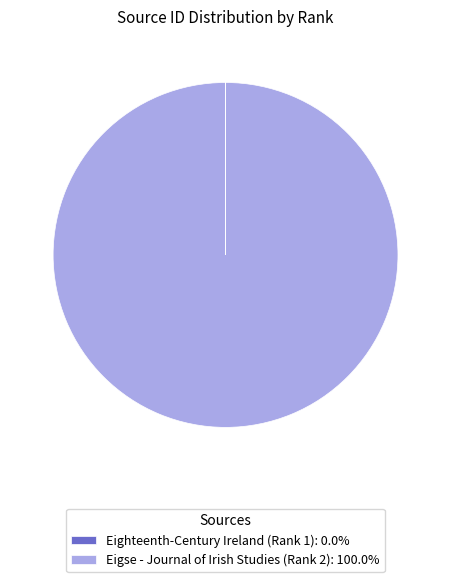

Is there a majority slice in this chart?

Yes